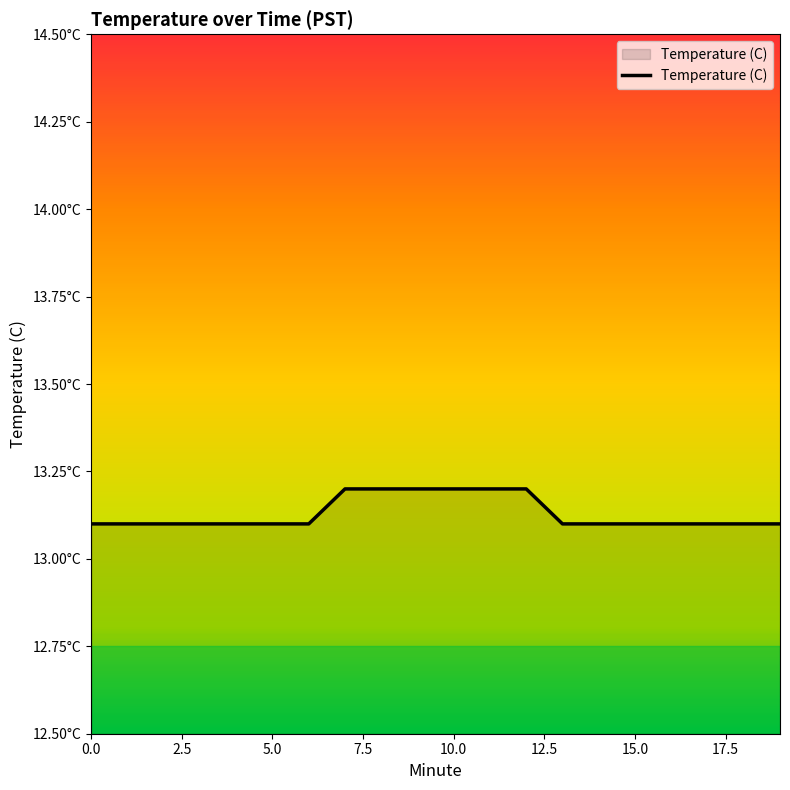

Is this an area chart (filled region under the line)?

Yes